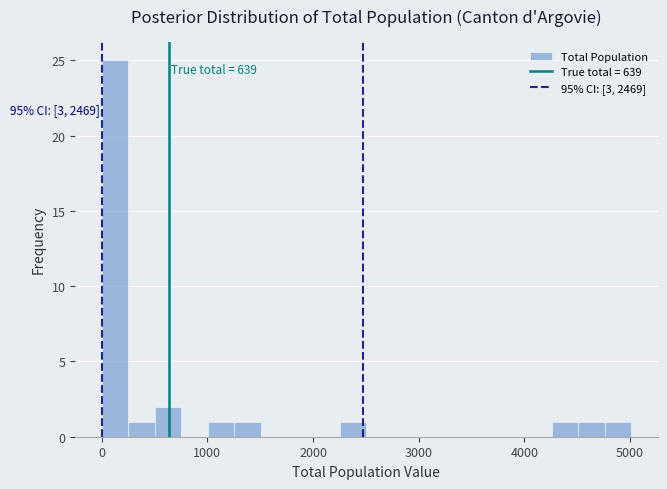

Around what value on the x-axis is the tallest bar? Give the approximate position of its centre, as read against the axis.

100